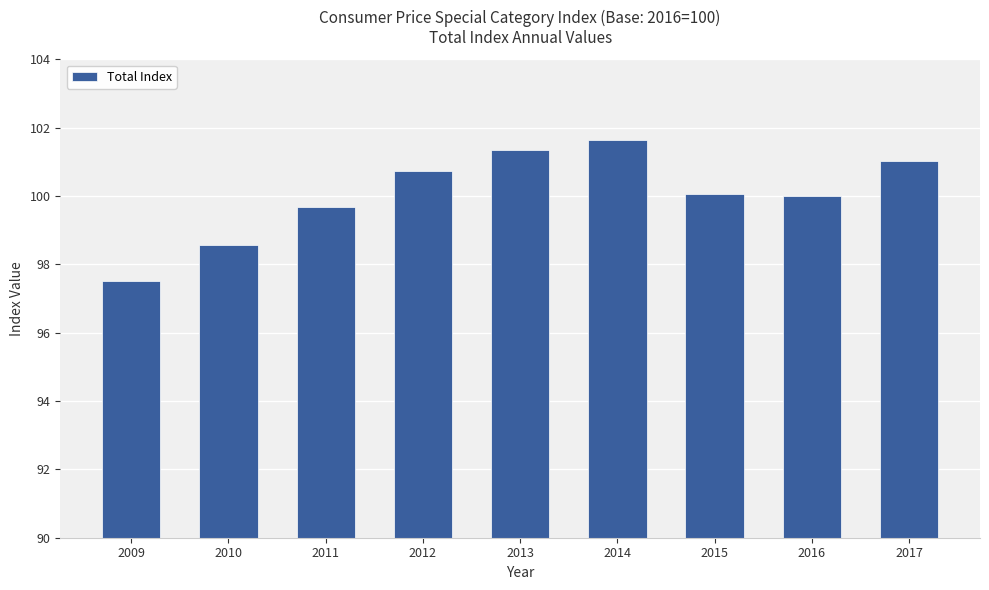

What is the sum of all values?

900.6